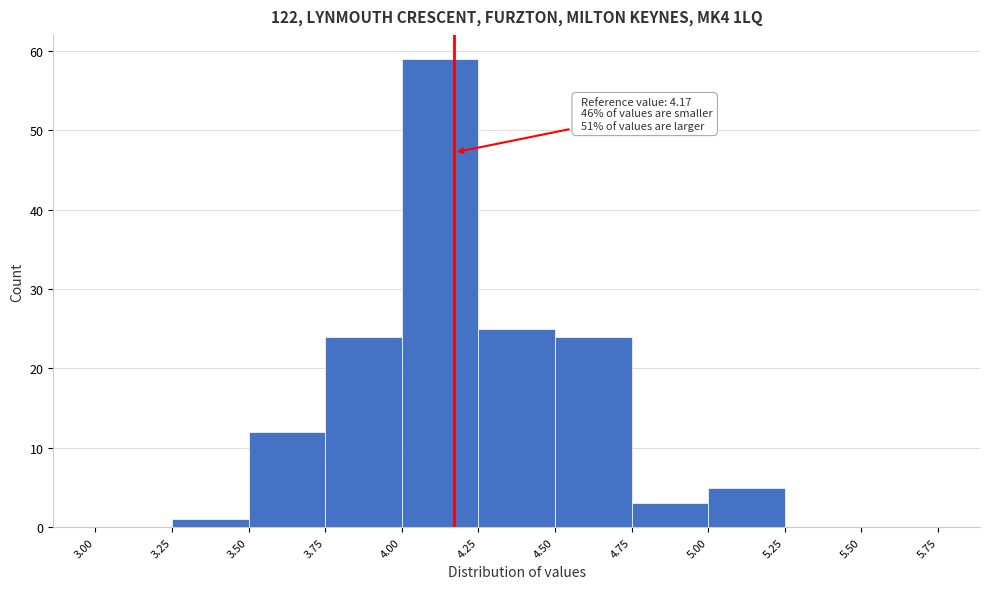

Which range on the x-axis has the tallest bar?

4.00 to 4.25